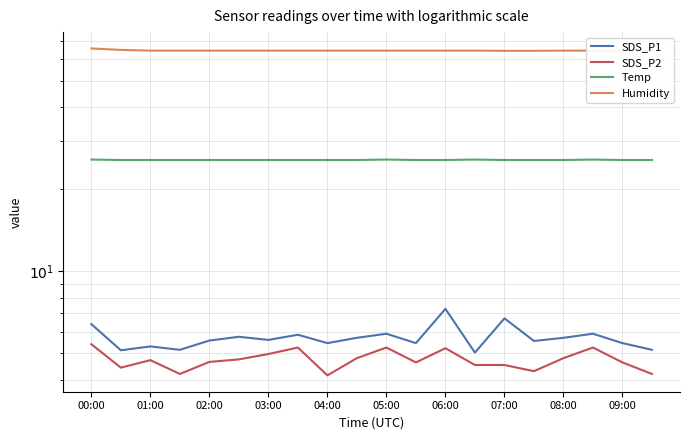

In SDS_P2, how many points are lower than both neighbors (excluding endpoints)?

5